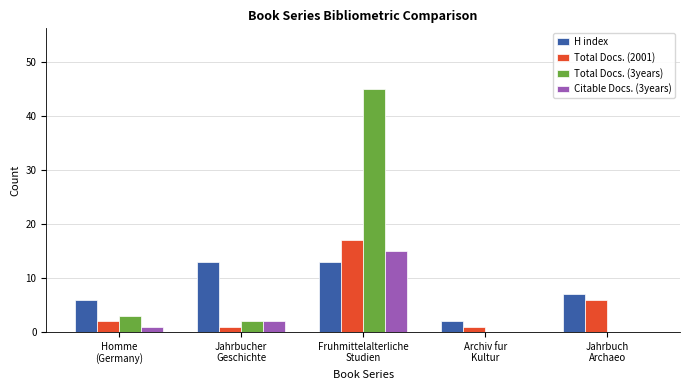

What is the sum of the Citable Docs. (3years) values at Archiv fur
Kultur and Jahrbucher
Geschichte?

2